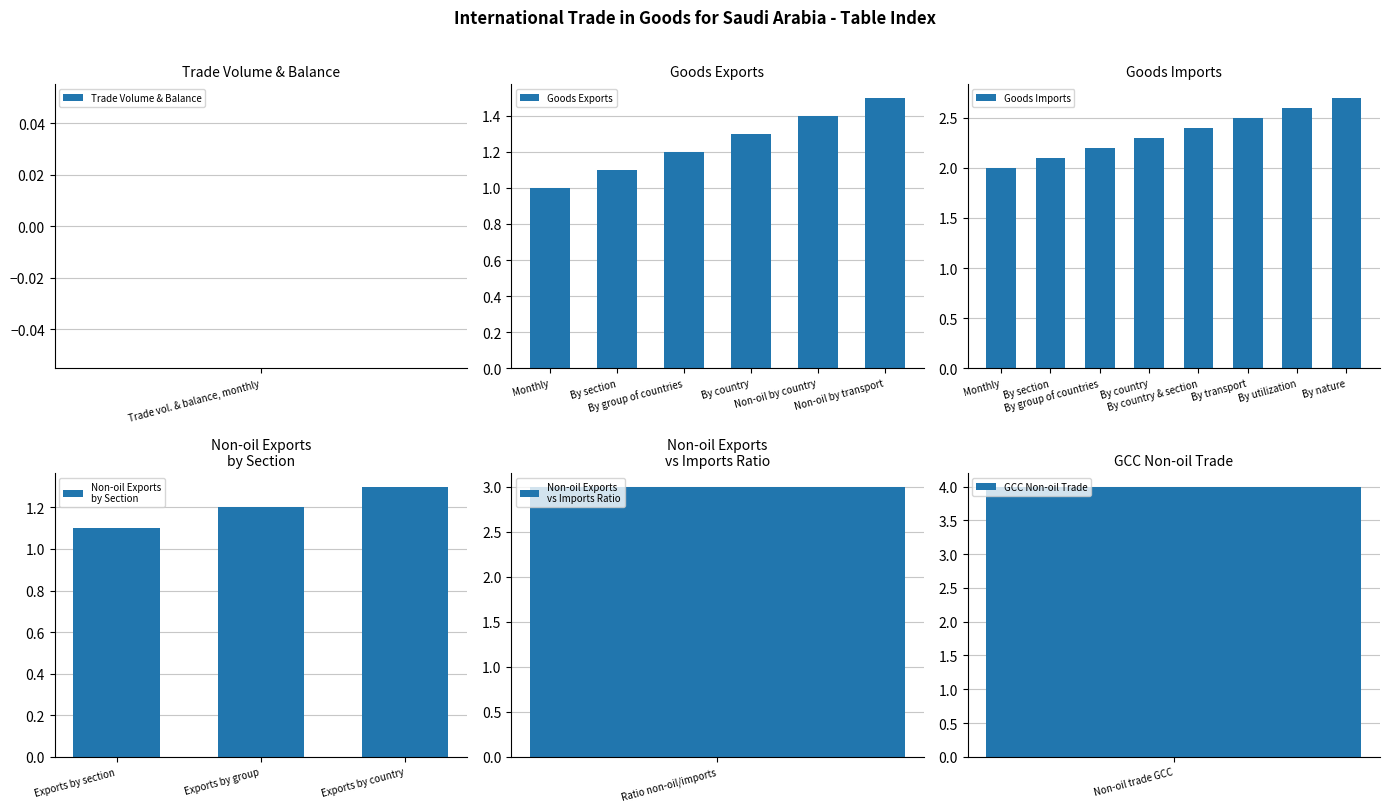

What is the difference between the second highest and second lowest values in the Goods Exports series?

0.3